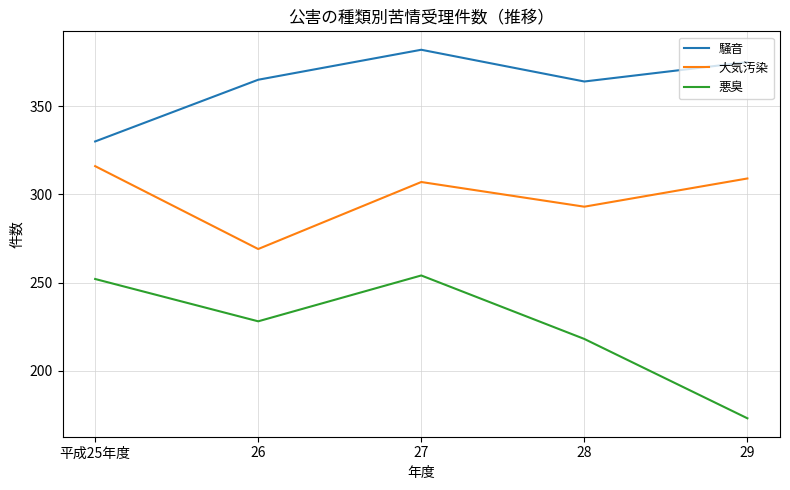

True or false: 悪臭 has a value of 173 at 29.

True